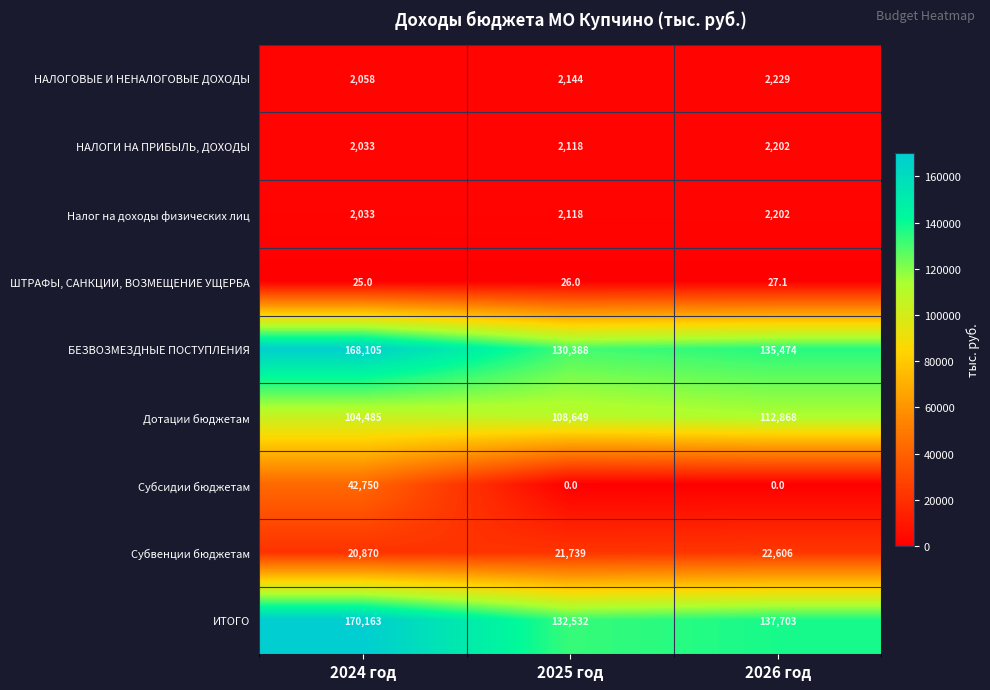

Where is НАЛОГИ НА ПРИБЫЛЬ, ДОХОДЫ nearest to the value 2117?

2025 год